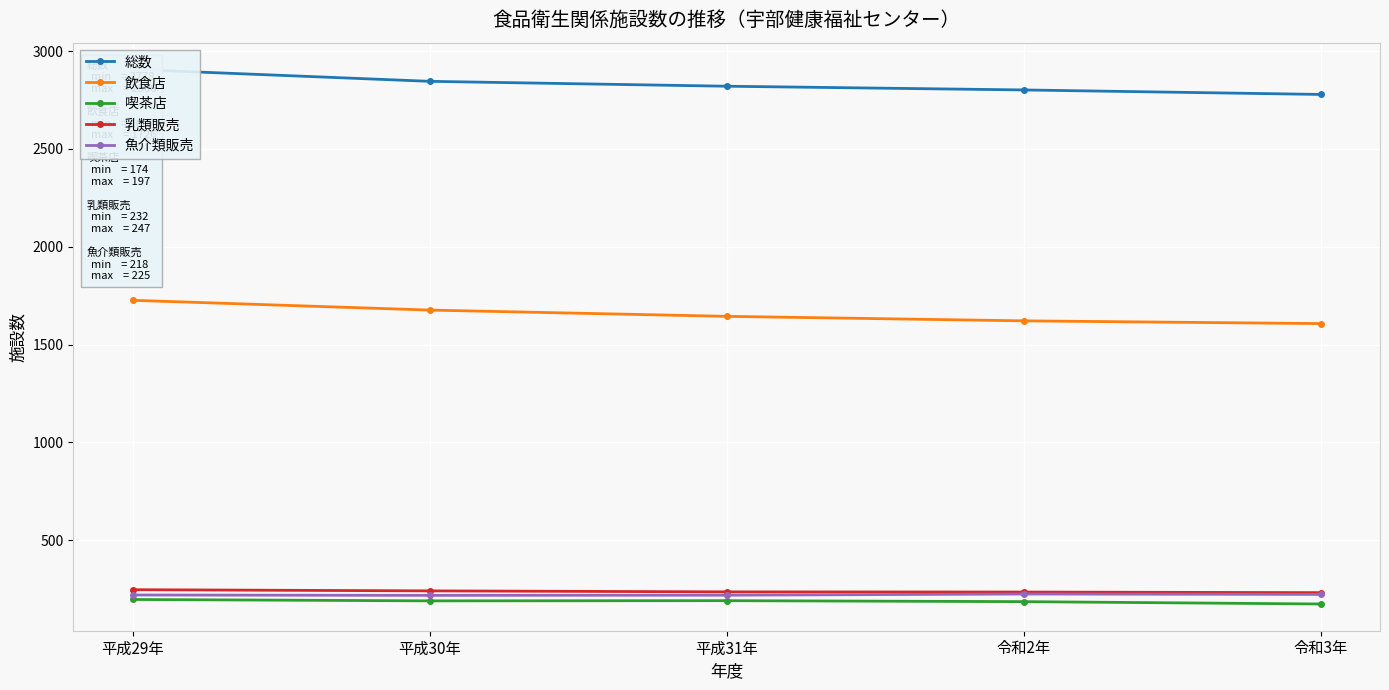

Which series has the widest spread of values?

総数